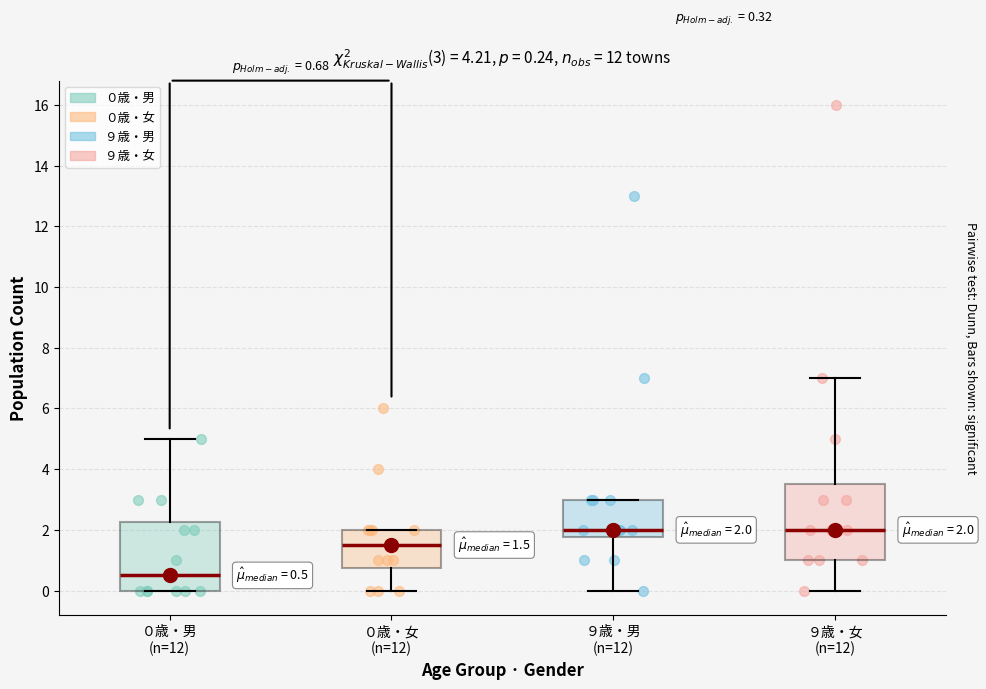

Which box is the tallest, from its lower edge to its upper edge?

９歳・女 (n=12)